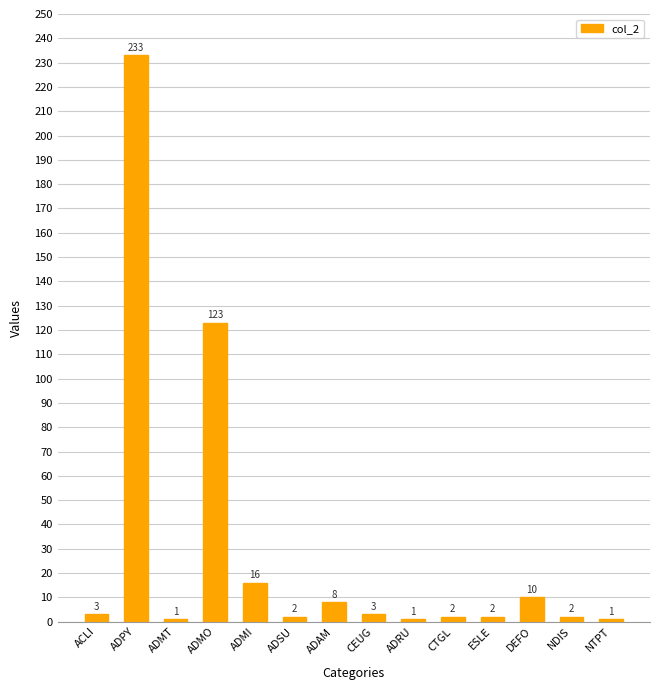

The value at ADRU is 1. True or false?

True